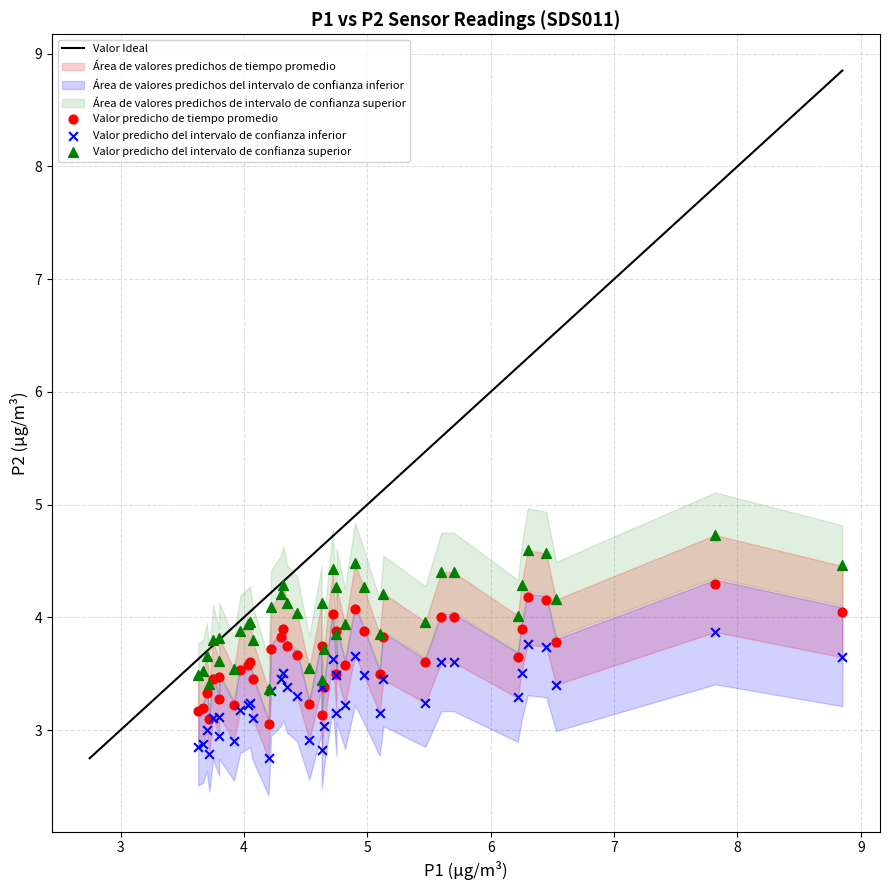

Which series reaches the maximum Y coordinate?

Valor predicho del intervalo de confianza superior